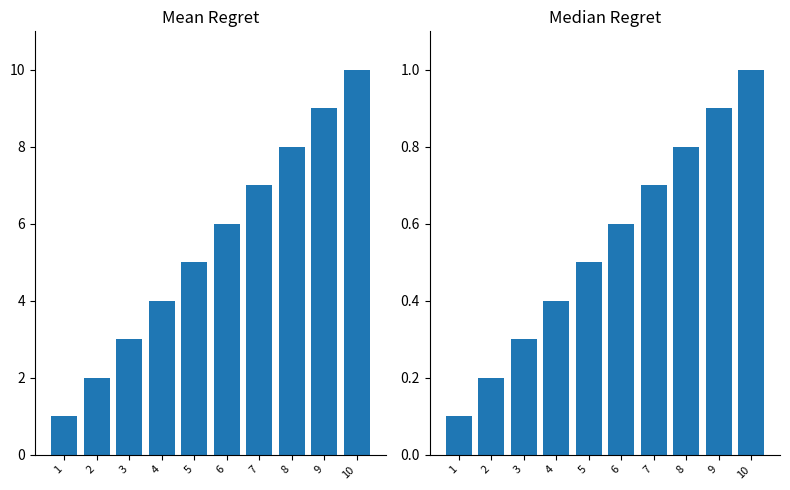

How many bars are there in total?

20